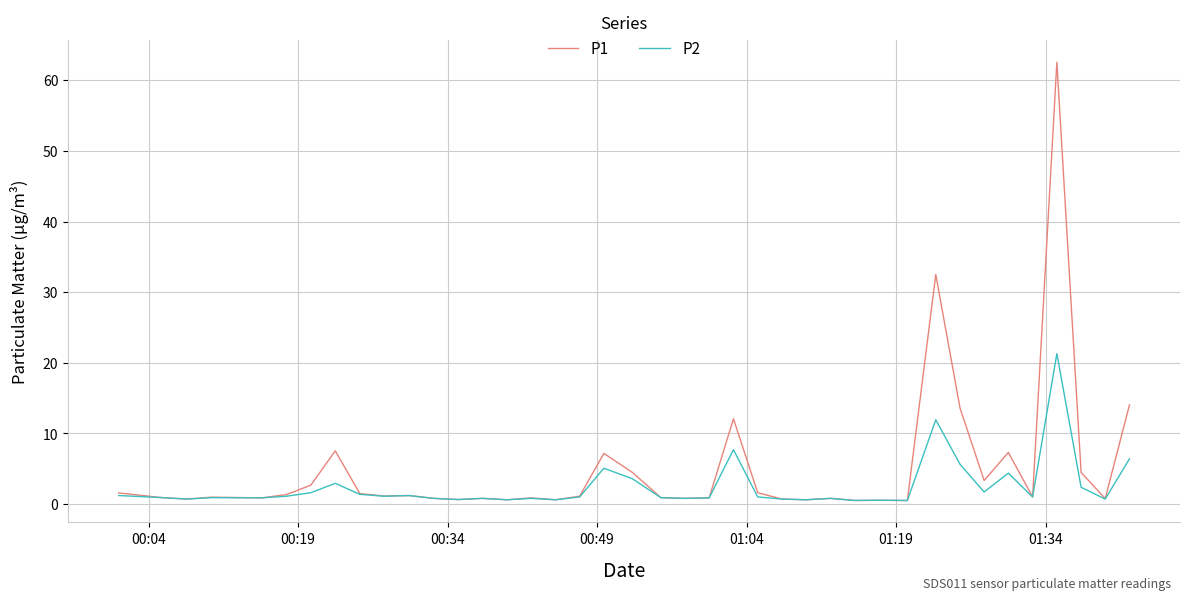

Which series has the largest range (max minus min)?

P1